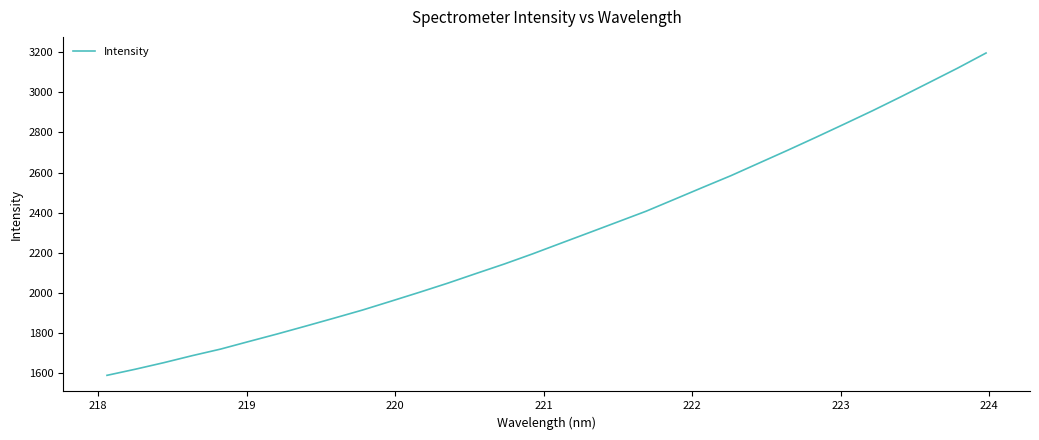

What is the maximum value shown in the chart?

3195.4